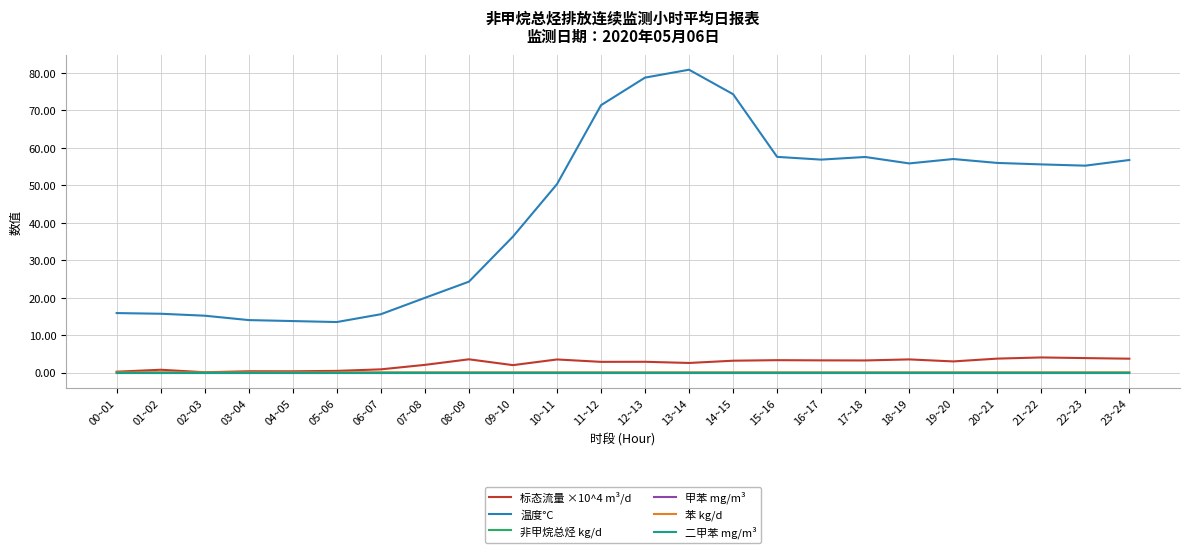

Which series has the widest spread of values?

温度°C